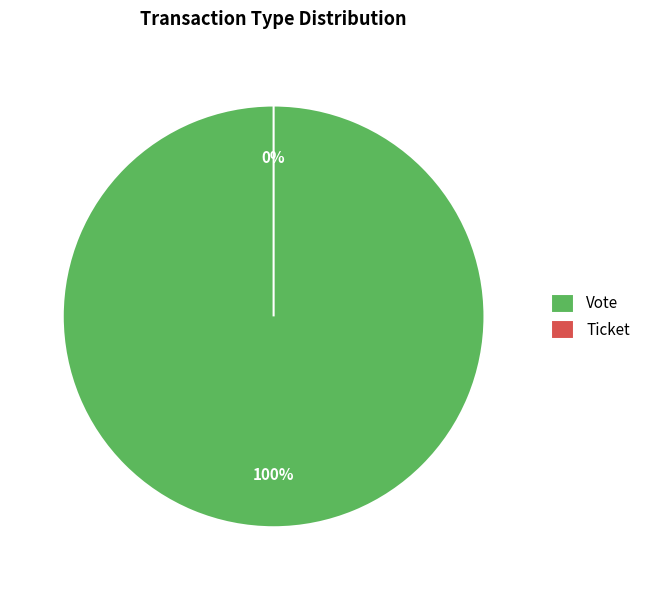

What is the largest slice in the pie chart?

Vote